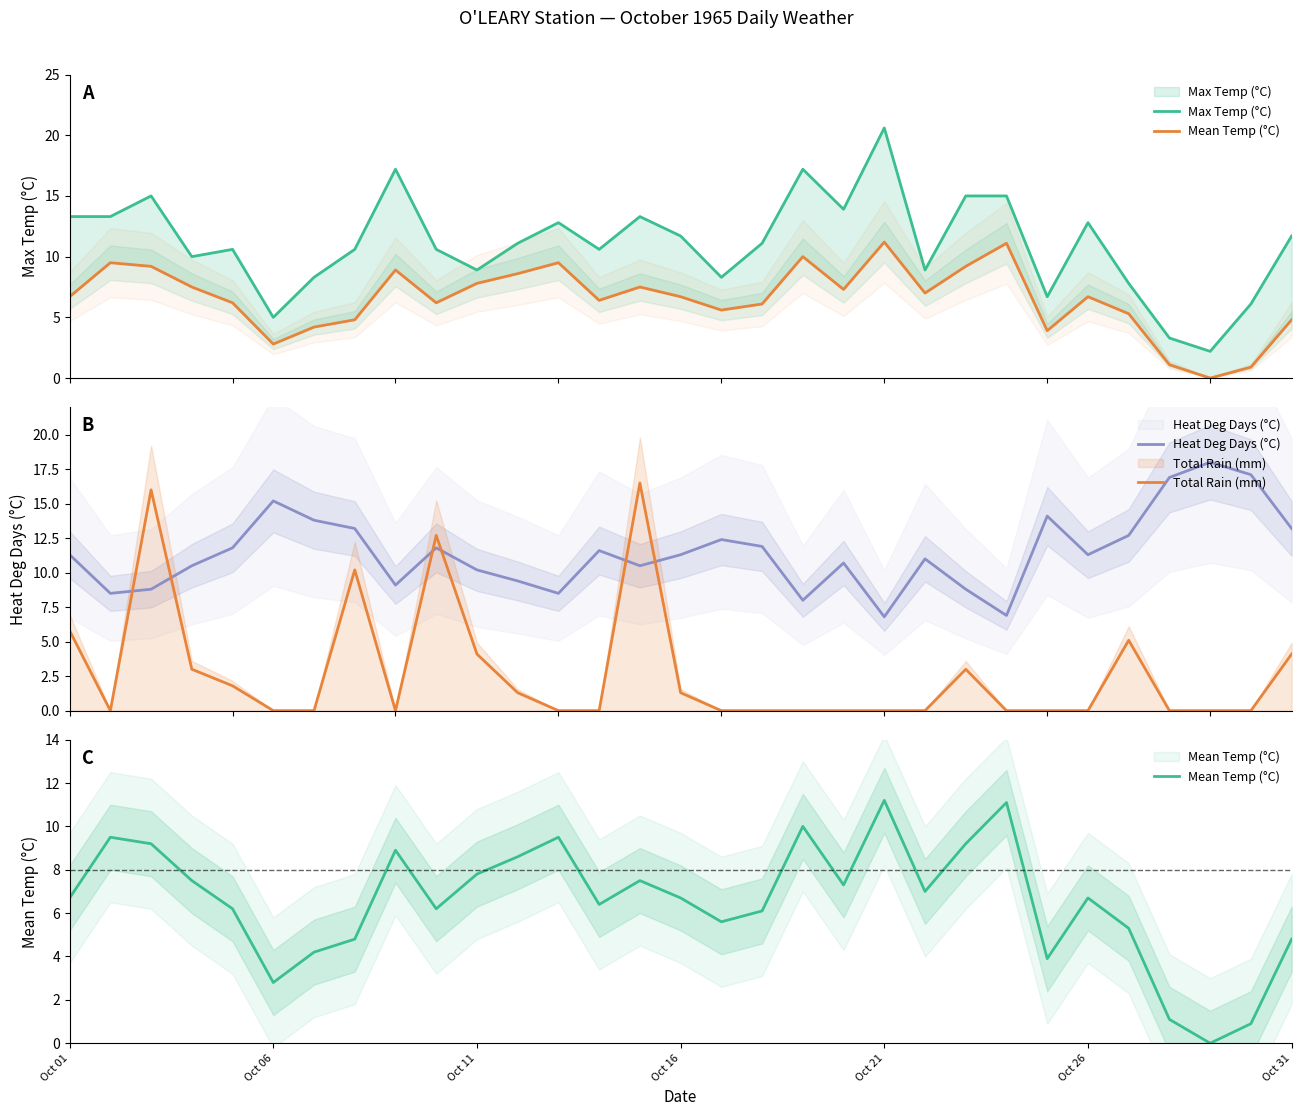

After their last crossing, which series has the higher values: Max Temp (°C) or Heat Deg Days (°C)?

Heat Deg Days (°C)